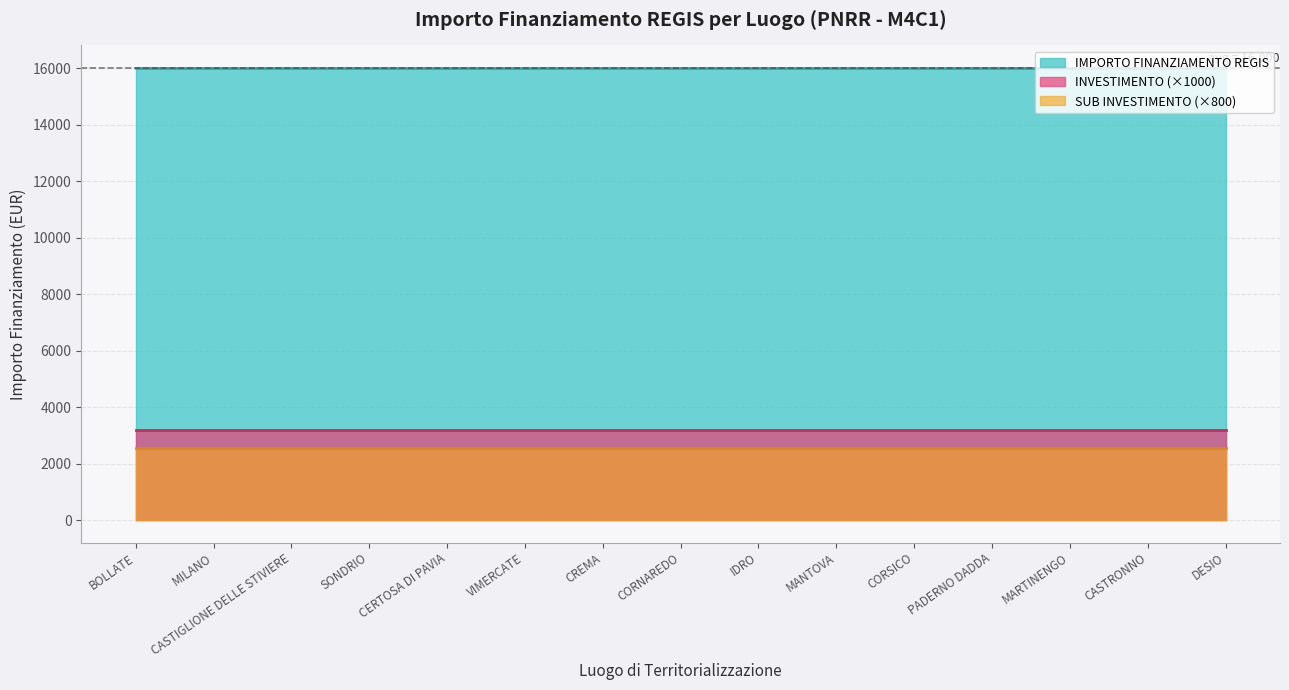

At which category does the chart reach its peak across all series?

BOLLATE